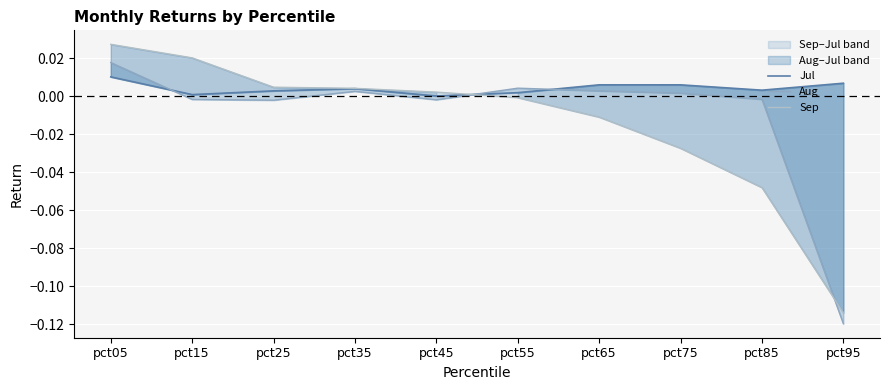

Count the number of data series in this chart.

3